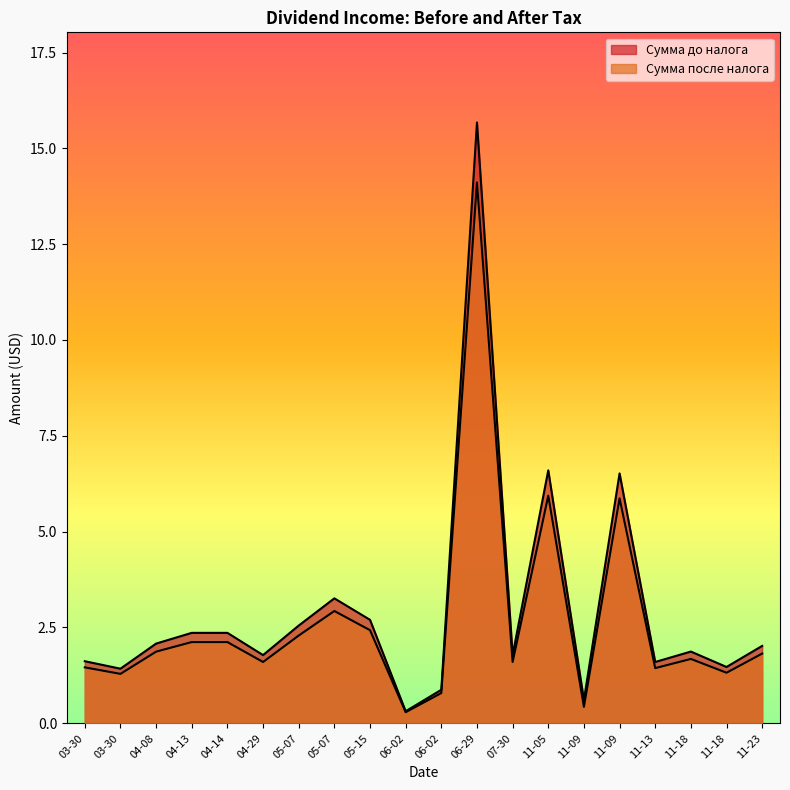

What is the difference between the maximum and second lowest values in the Сумма до налога series?

15.1